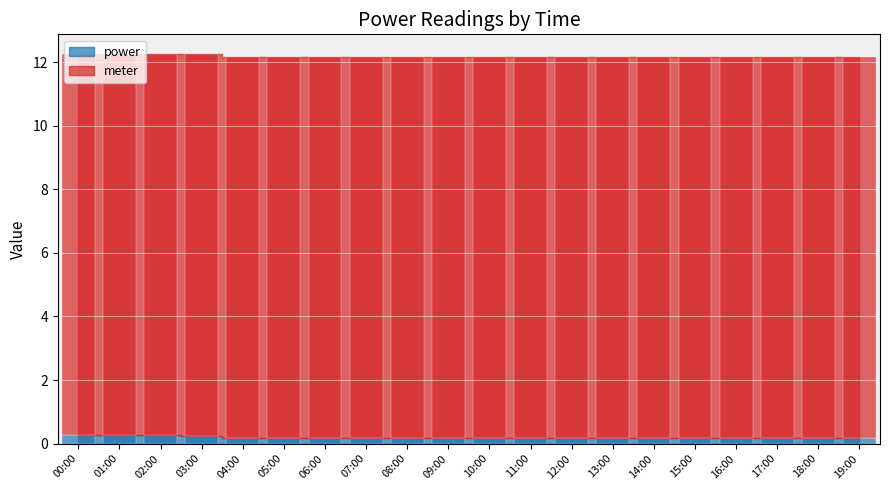

What is the difference between the values at 06:00 and 00:00?

0.1